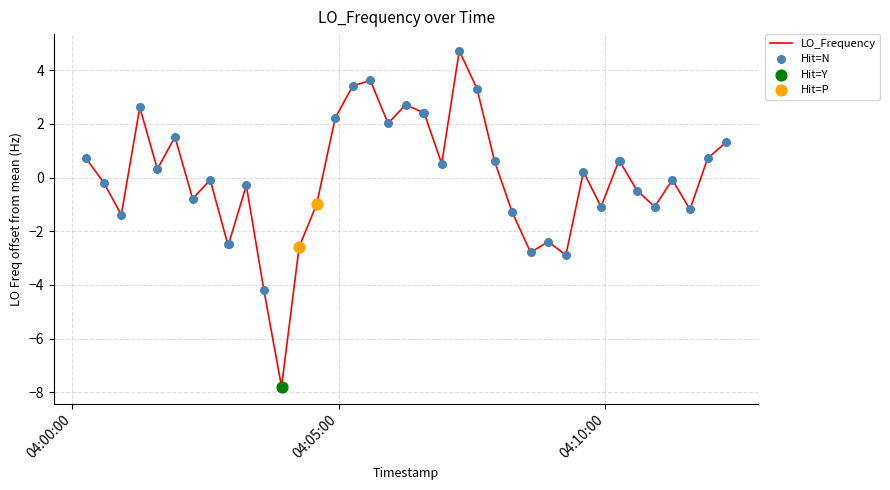

What is the minimum value shown in the chart?

-7.8